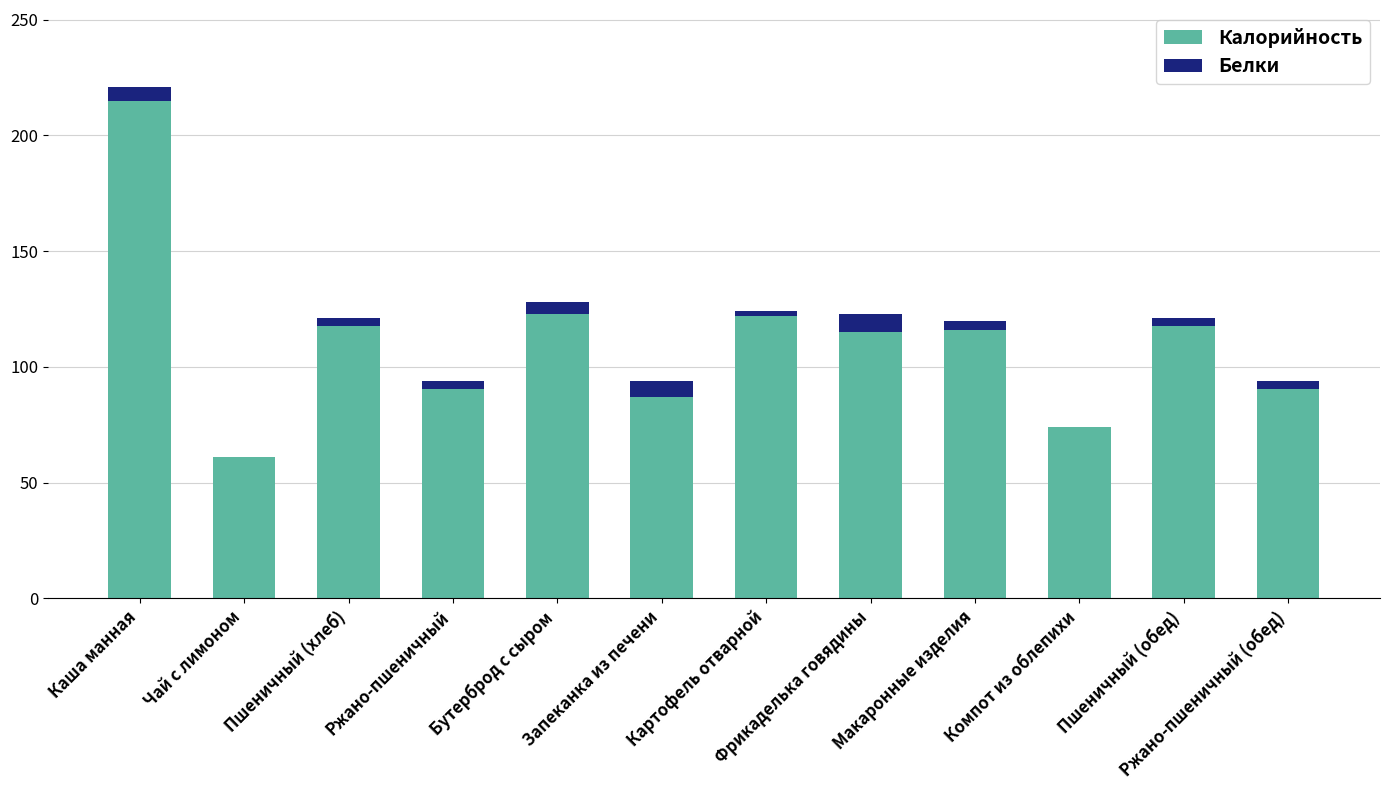

Are the bars horizontal?

No